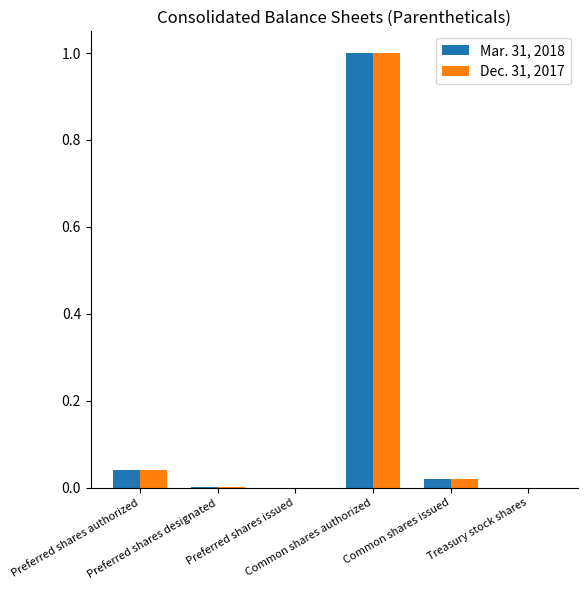

What is the highest value of the Dec. 31, 2017 series?

1.0